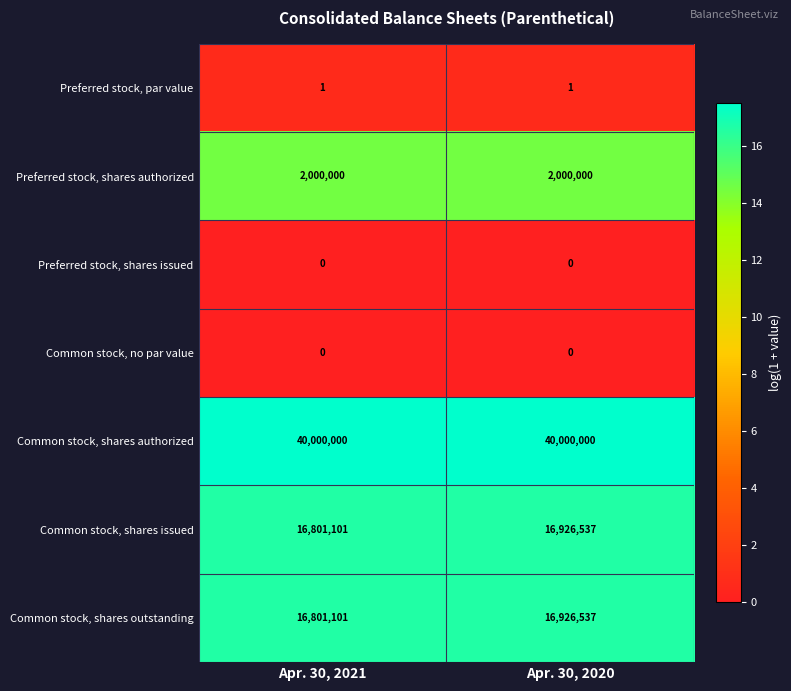

What is the spread (max minus min) of values at Apr. 30, 2020?

40000000